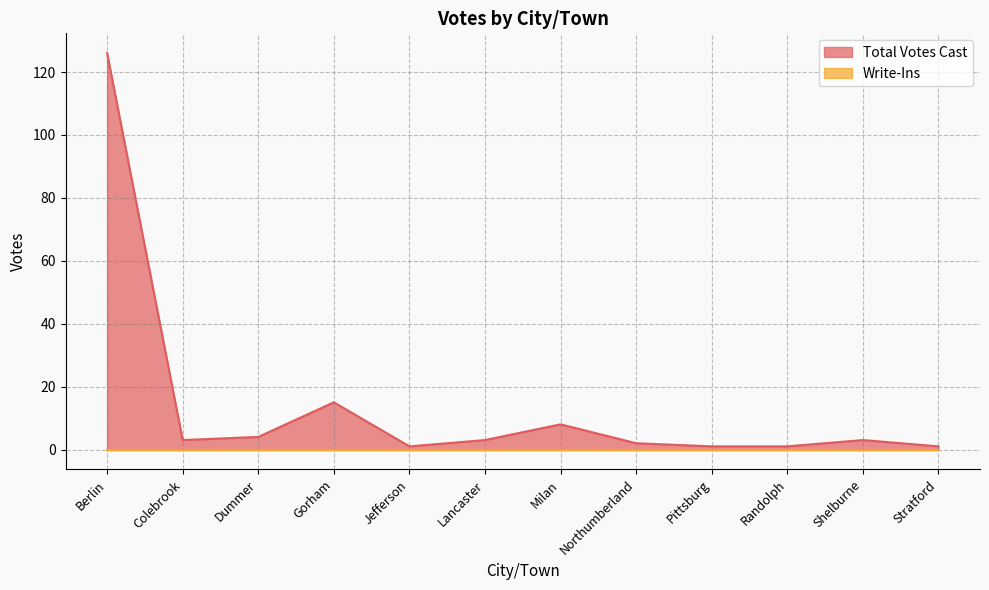

How many interior local peaks (higher than both neighbors) does the data have?

3